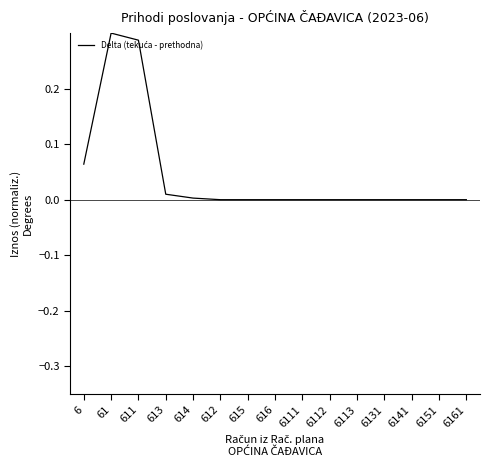

What is the change in value from 61 to 6111?

-0.3